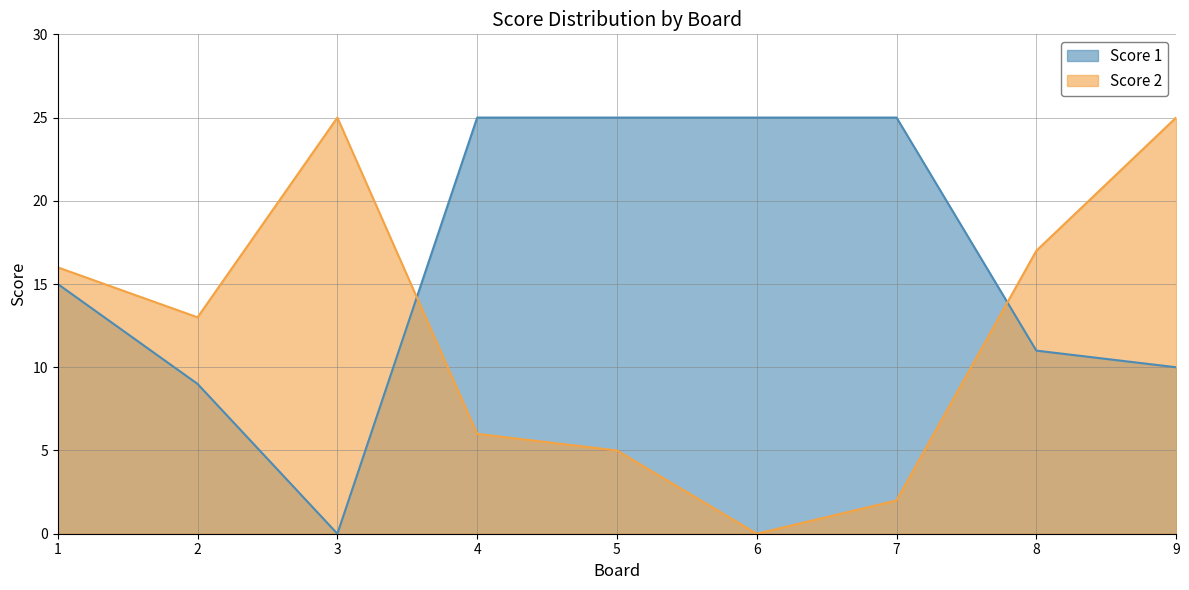

At which category does Score 1 reach its first local valley?

3